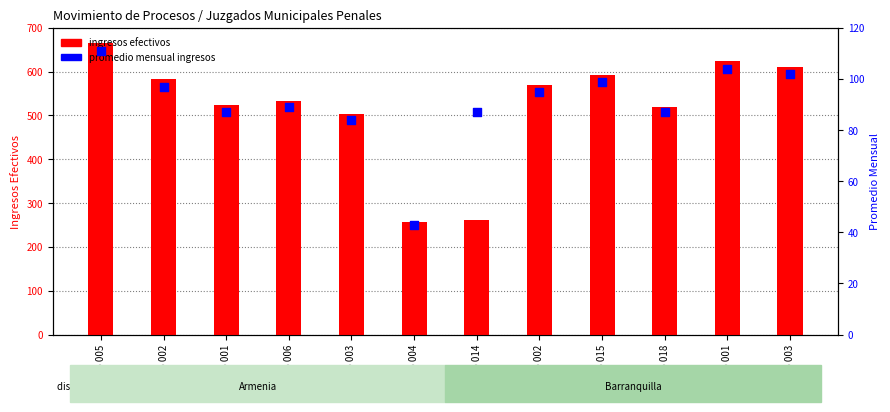

What are all the series names shown in the legend?

ingresos efectivos, promedio mensual ingresos